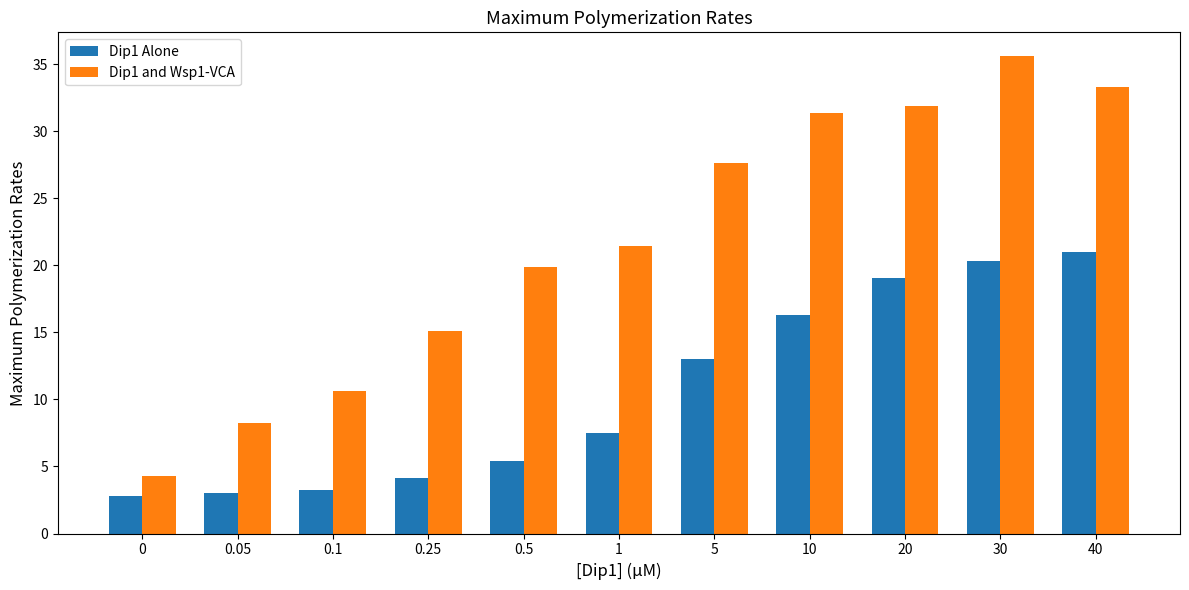

What is the spread (max minus min) of values at 0?

1.5